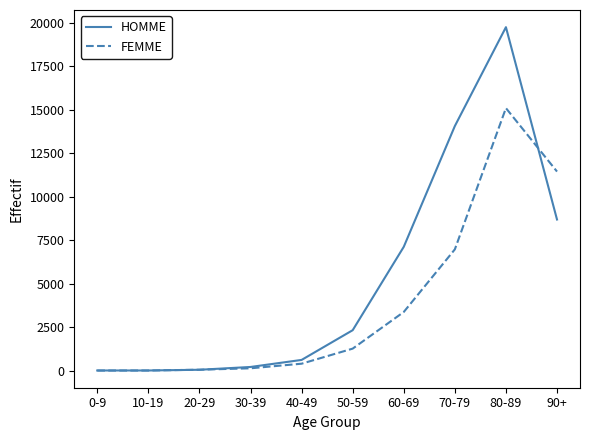

Which series has the largest range (max minus min)?

HOMME